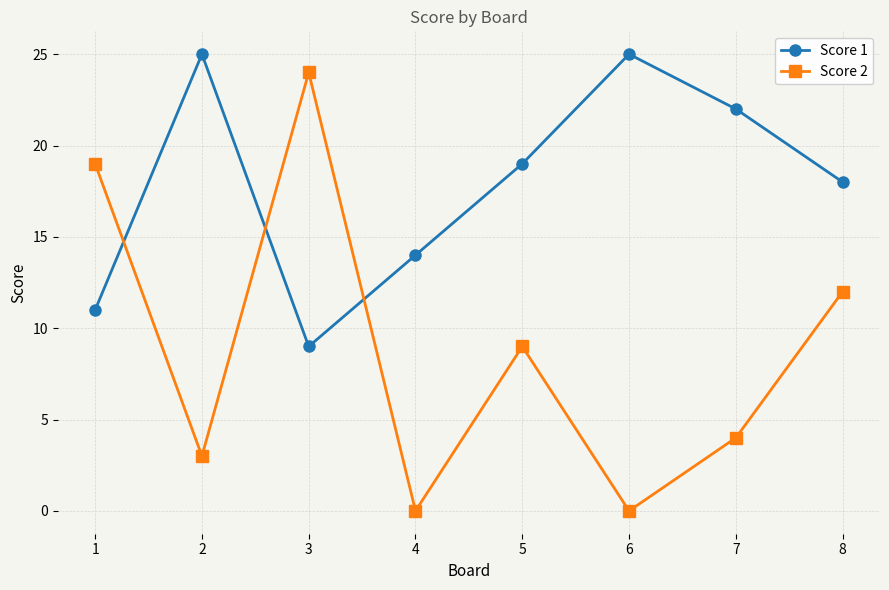

What is the maximum value for Score 1?

25